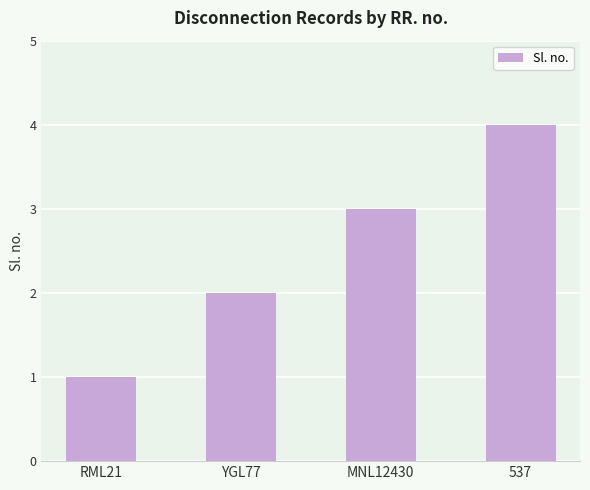

Are the bars horizontal?

No